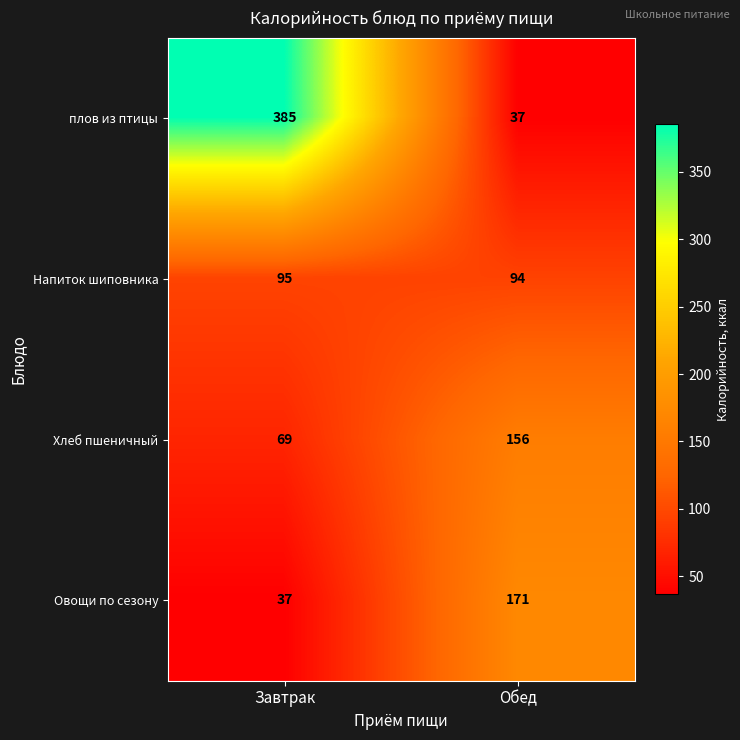

Reading left to right, what are all the values shown in this chart?

плов из птицы: 385	37
Напиток шиповника: 95	94
Хлеб пшеничный: 69	156
Овощи по сезону: 37	171